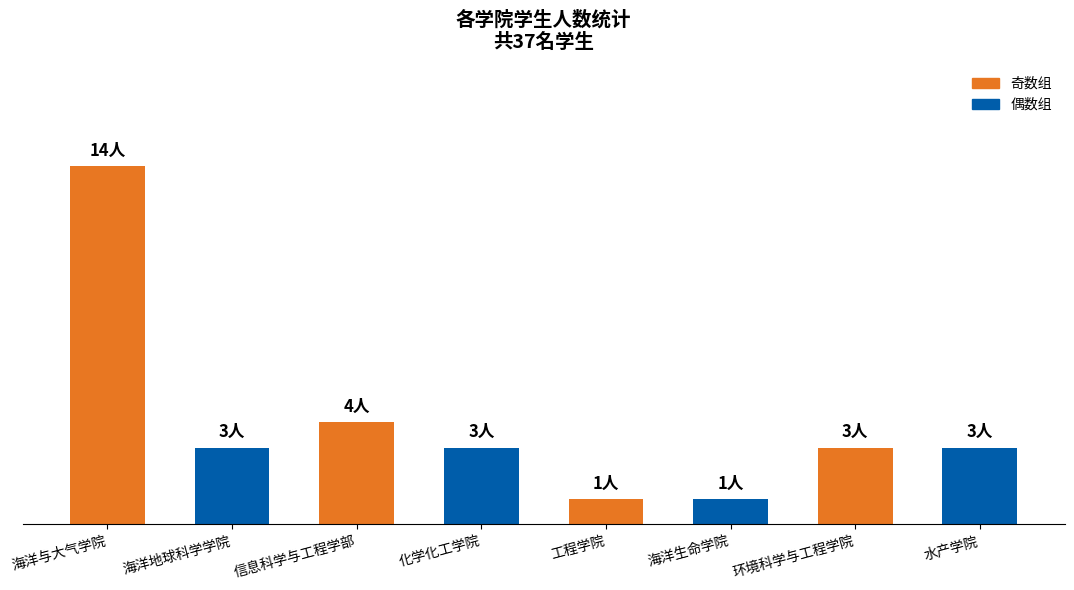

Reading right to left, extract all data points from this chart.

奇数组: 3	1	4	14
偶数组: 3	1	3	3